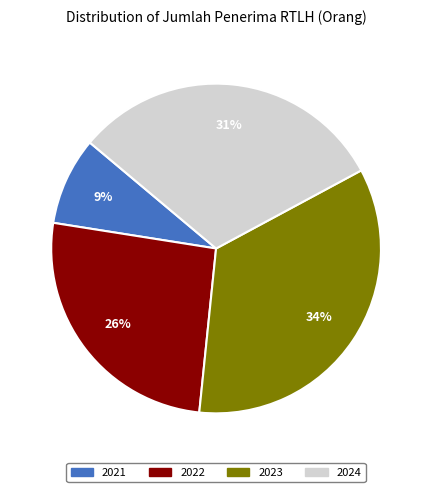

Is the sum of 2021 and 2023 greater than half?

No